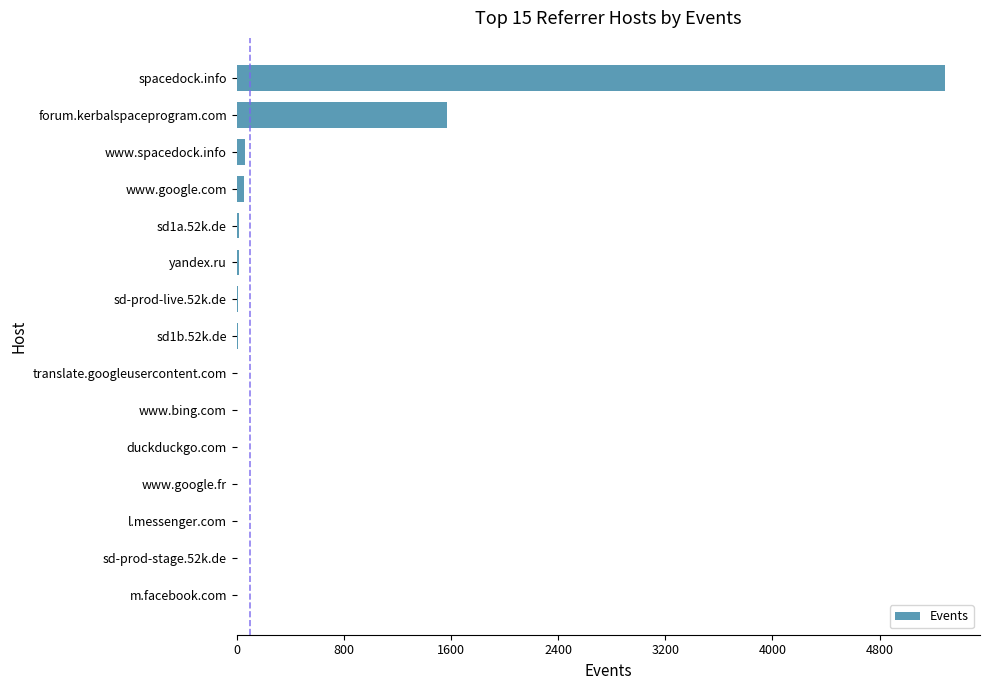

At which label is the value closest to 2643?

forum.kerbalspaceprogram.com